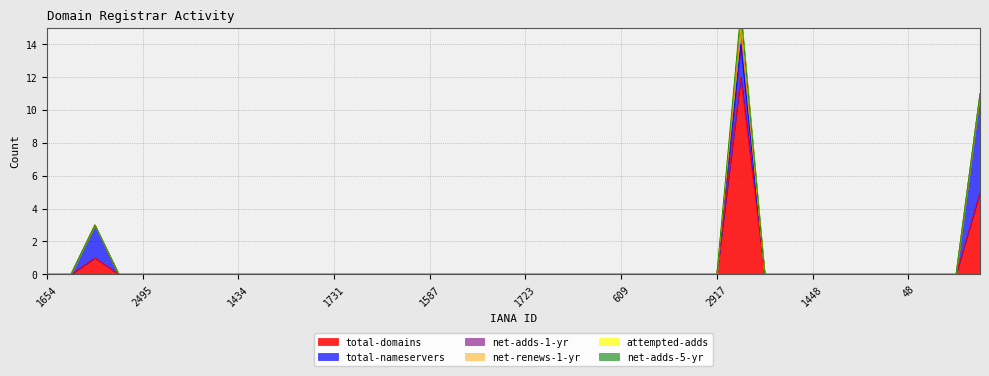

What is the difference between the second highest and second lowest values in the total-domains series?

5